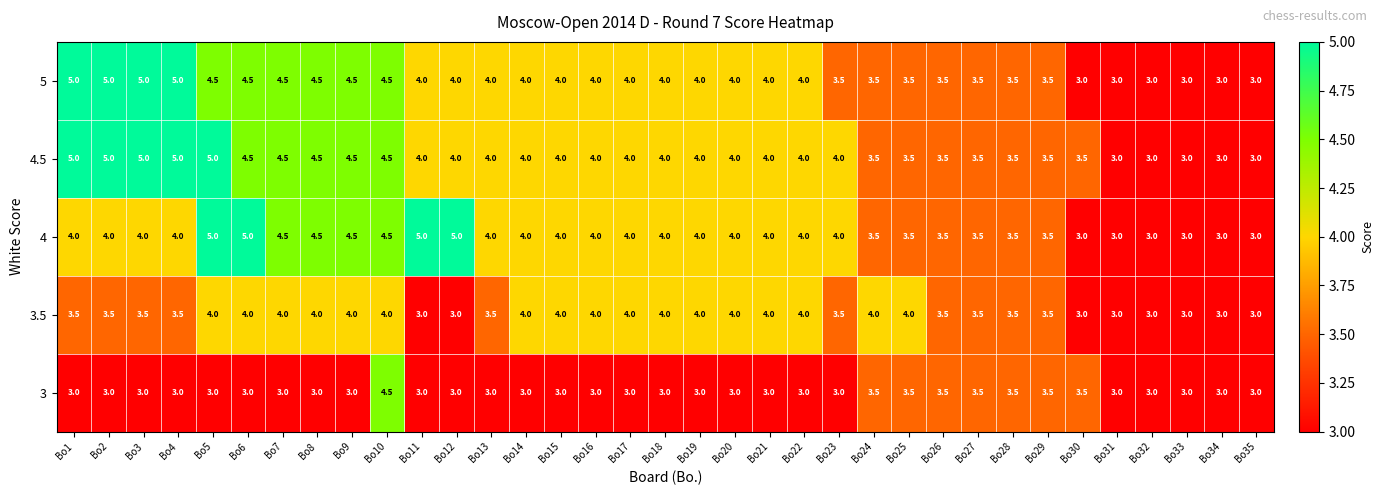

What is the total value across all series at Bo19?

19.0